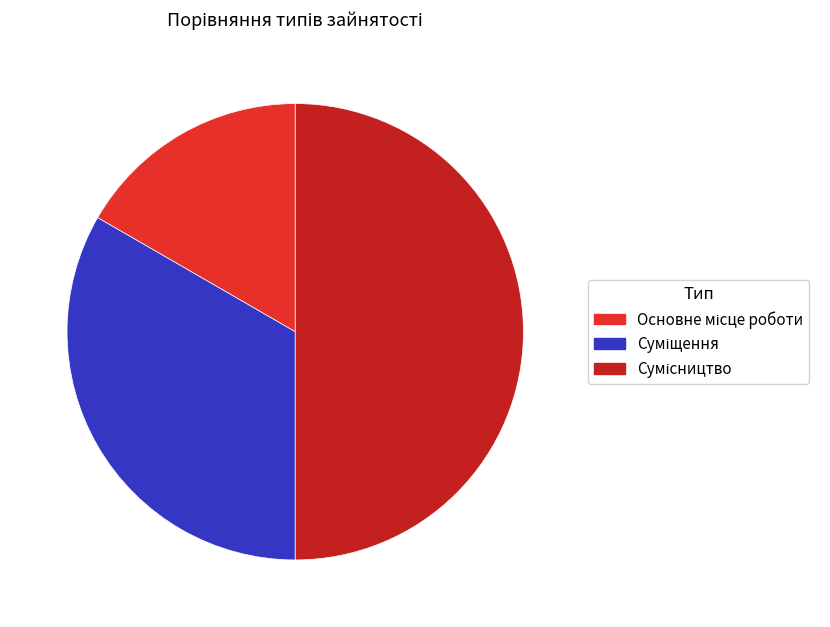

How many segments does this pie chart have?

3